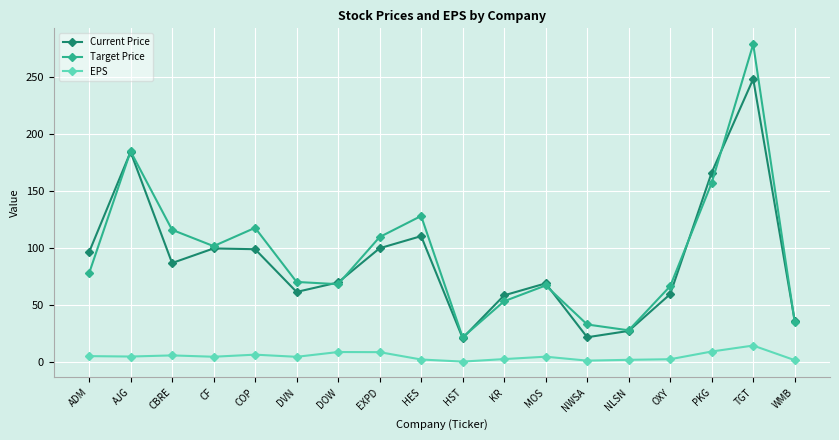

How many interior local peaks does the Current Price series have?

5